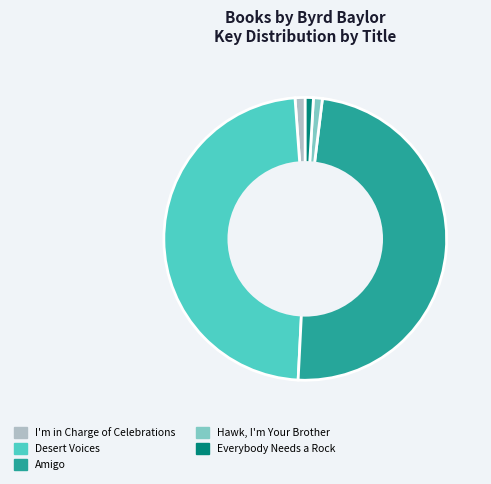

Combined, do Desert Voices and Hawk, I'm Your Brother account for over 50%?

No